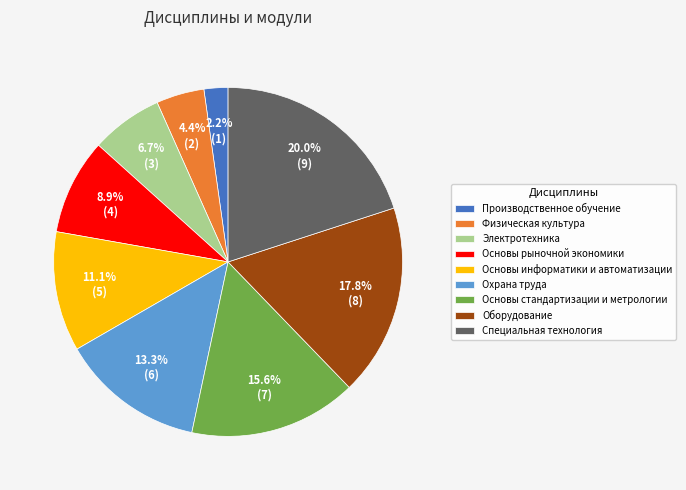

What is the total percentage of Физическая культура and Специальная технология?

24.4%